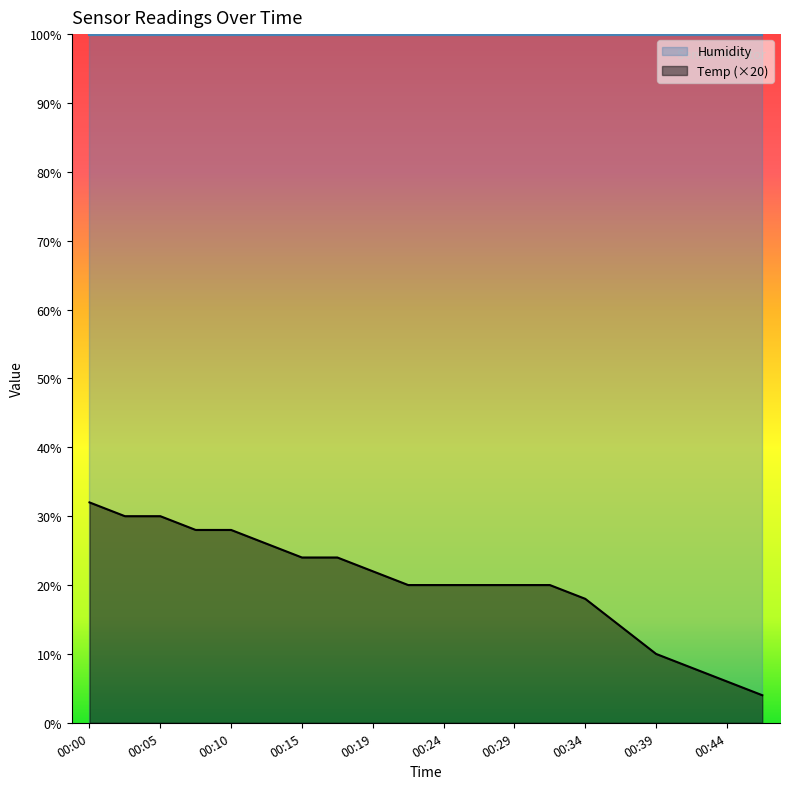

True or false: the data shows 2 at 00:41.

False